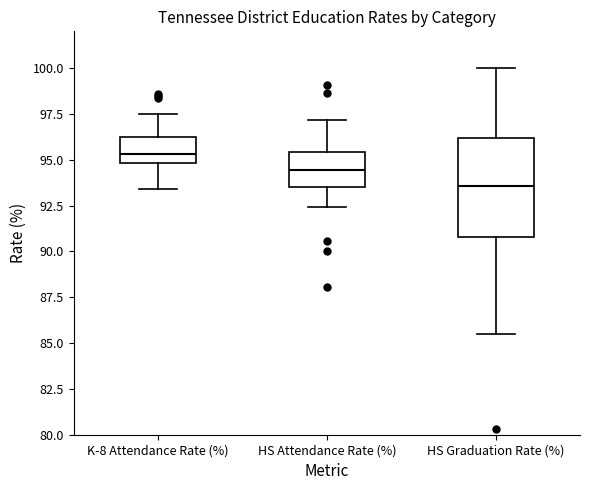

Which box's median line is the lowest?

HS Graduation Rate (%)